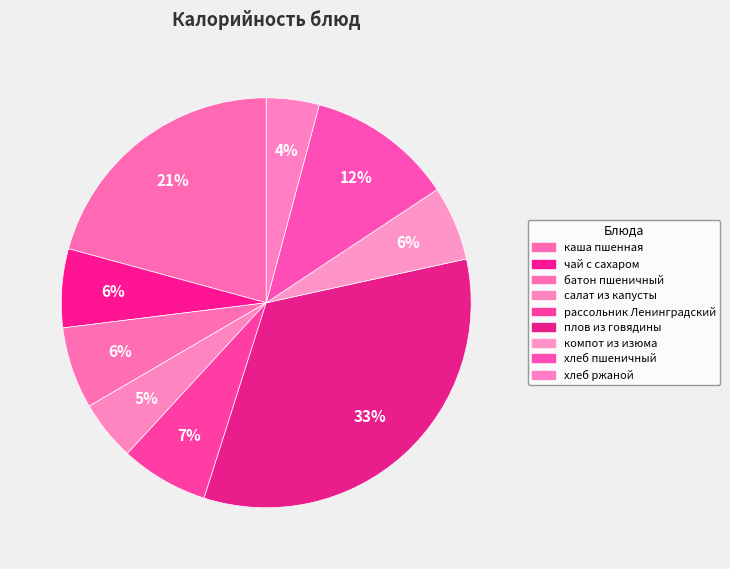

Count the number of slices in the pie.

9